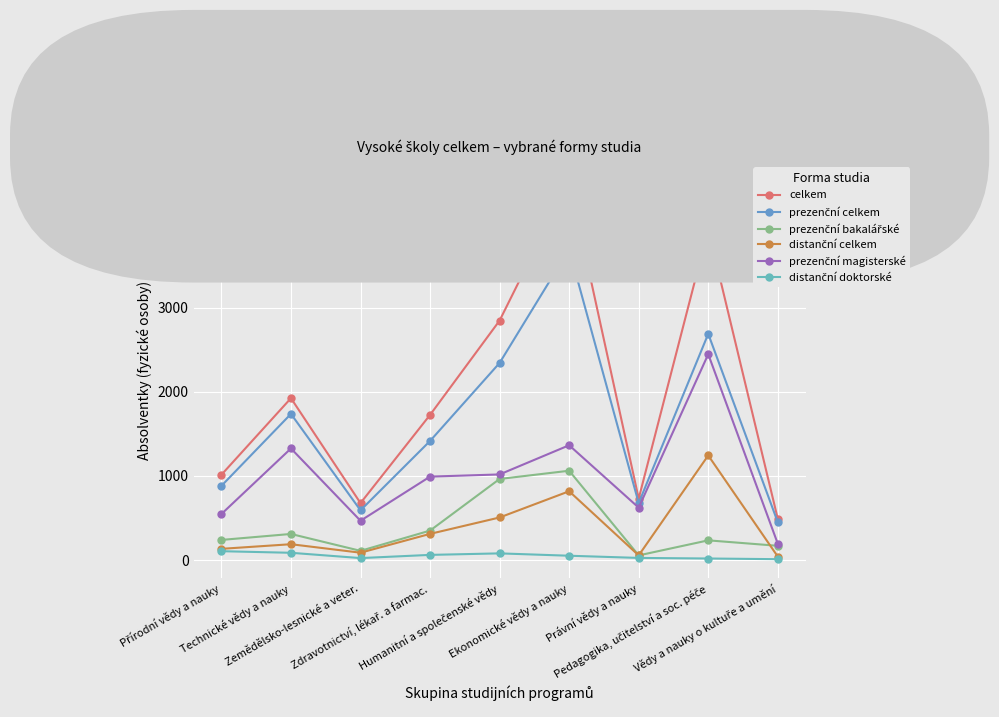

How many distinct data groups are displayed?

6